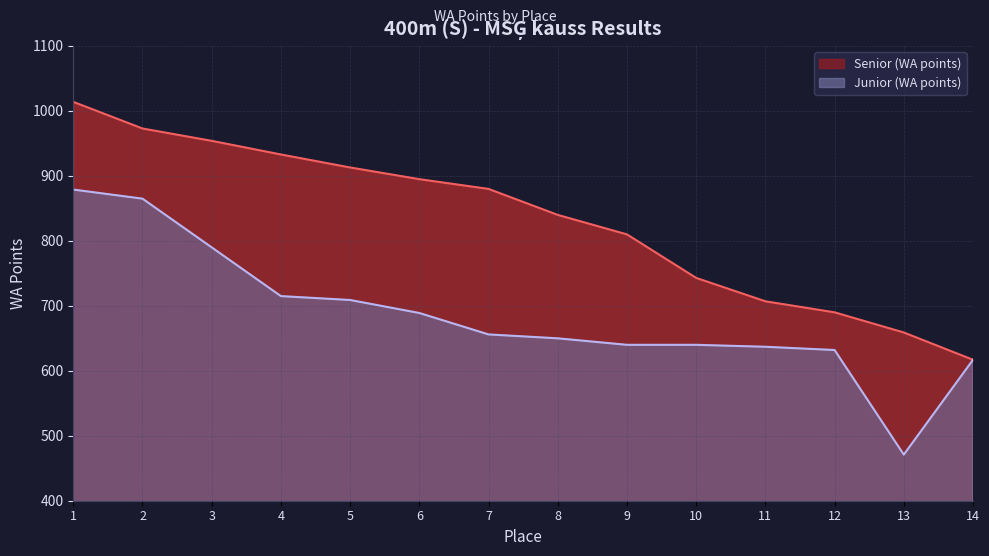

True or false: Junior (WA points) and Senior (WA points) intersect in this chart.

False